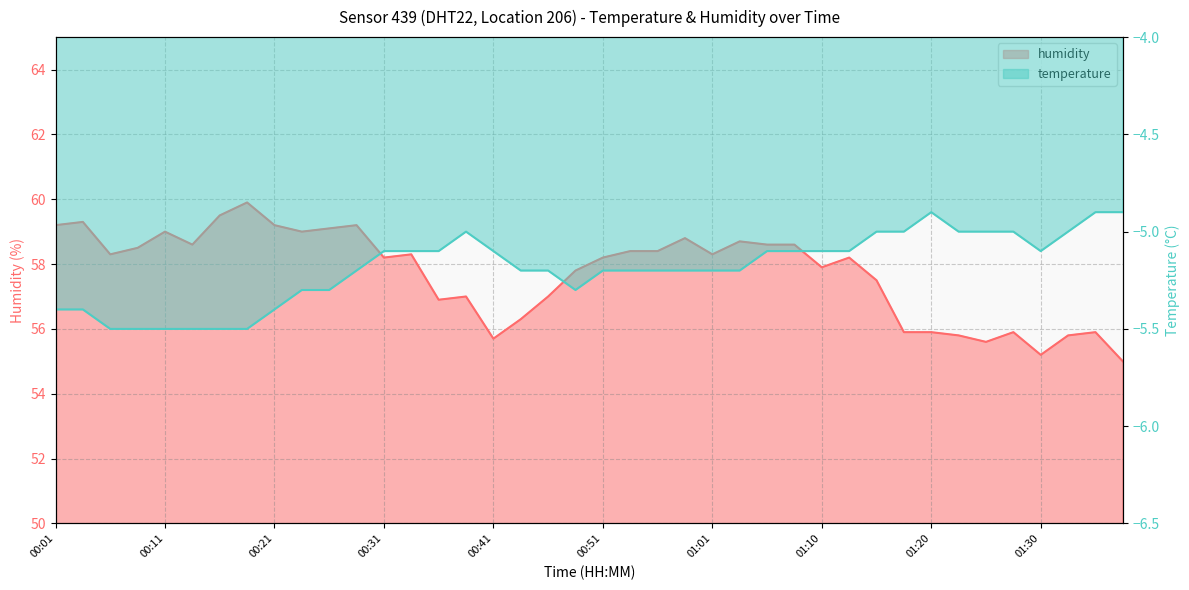

At which label is temperature closest to -5?

00:38